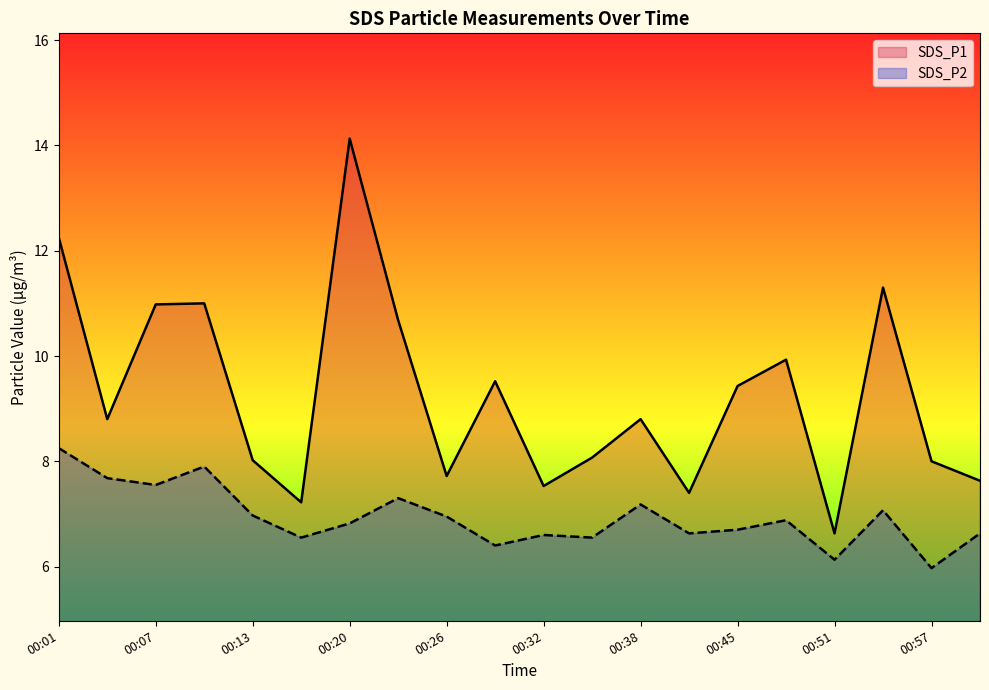

At which category does SDS_P2 reach its first local peak?

00:10